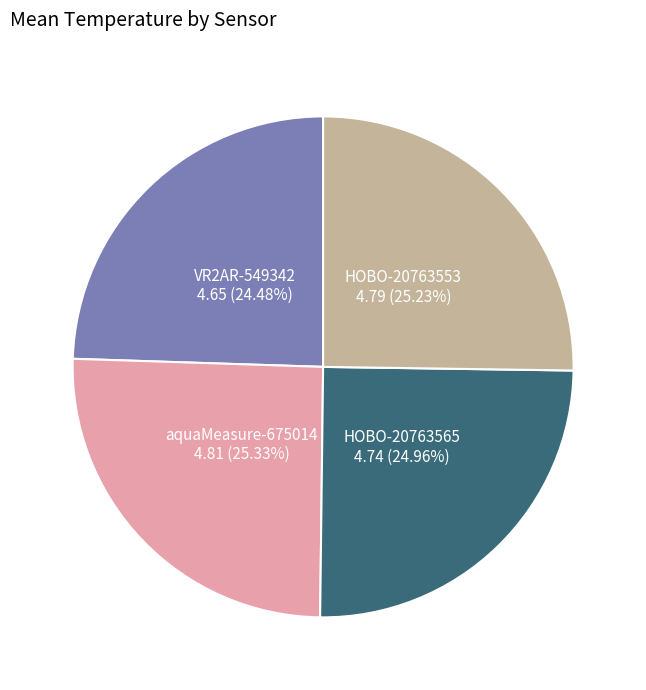

Between aquaMeasure-675014 and VR2AR-549342, which is larger?

aquaMeasure-675014